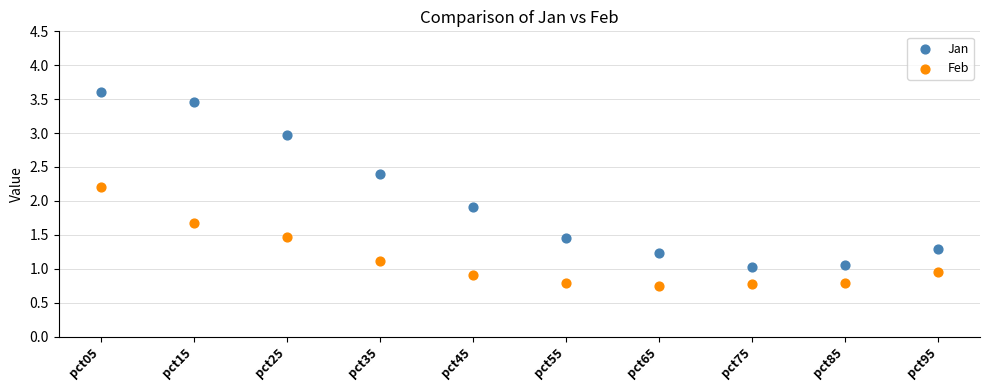

Across all data points, what is the range of Y values (max minus min)?

2.9